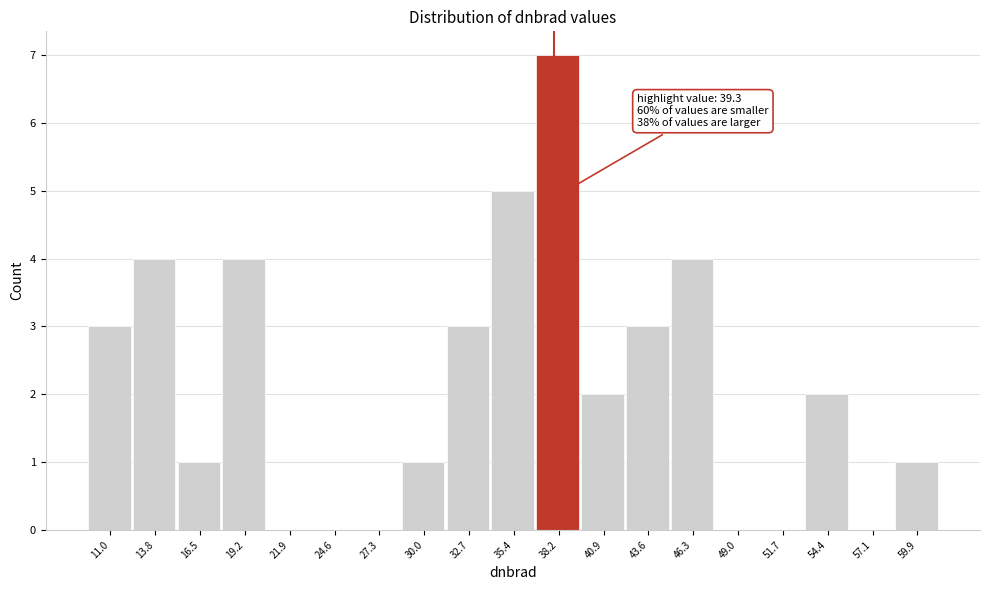

Reading left to right, extract all data points from this chart.

11.0=3	13.8=4	16.5=1	19.2=4	21.9=0	24.6=0	27.3=0	30.0=1	32.7=3	35.4=5	38.2=7	40.9=2	43.6=3	46.3=4	49.0=0	51.7=0	54.4=2	57.1=0	59.9=1